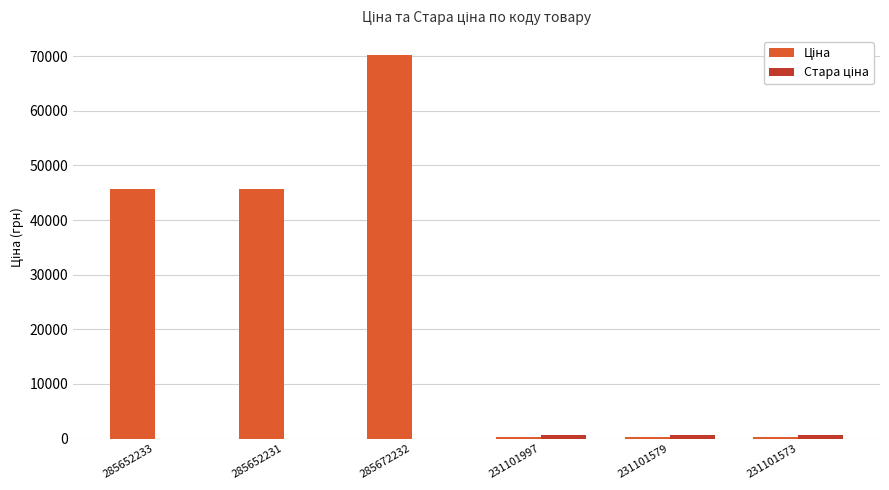

Are the bars grouped side by side (vs. stacked)?

Yes